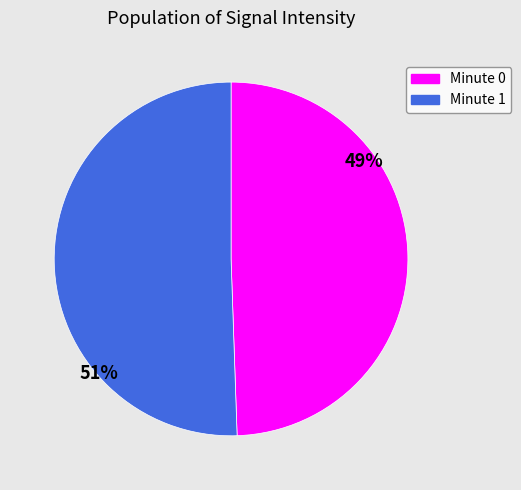

Is there a majority slice in this chart?

Yes